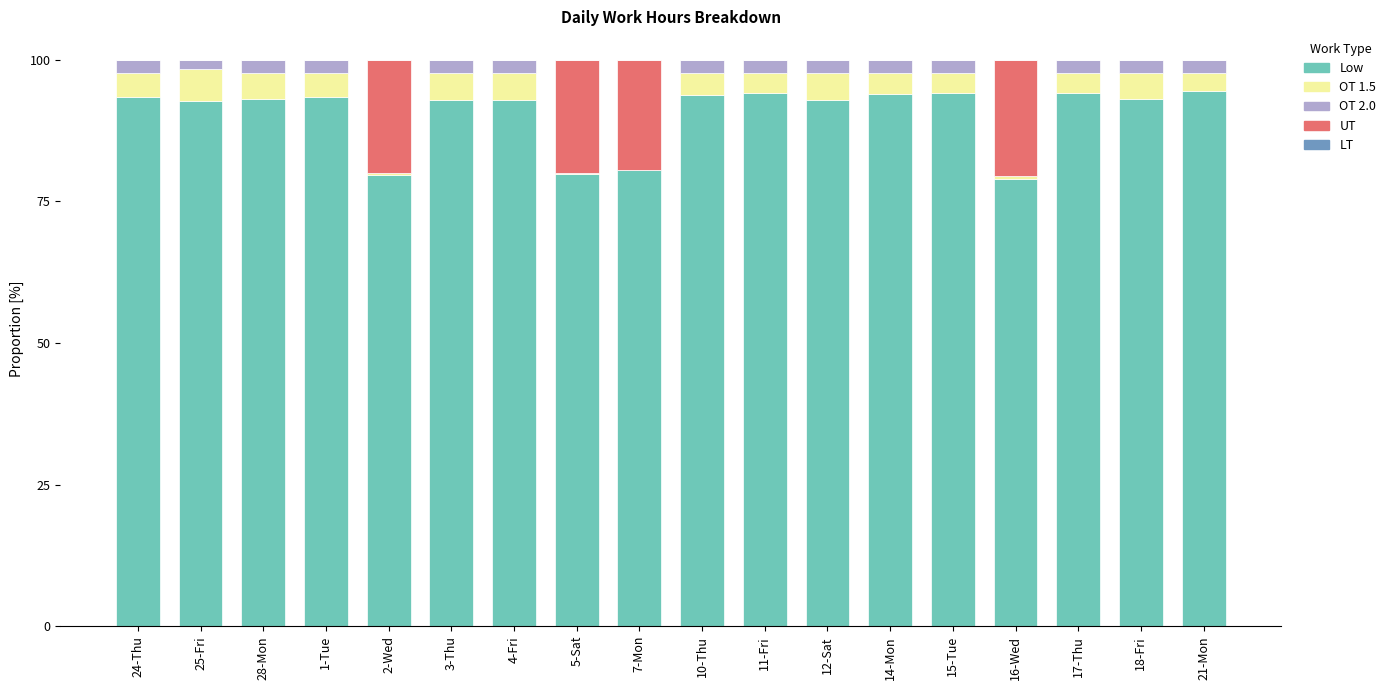

What is the average value of the Low series?

90.4